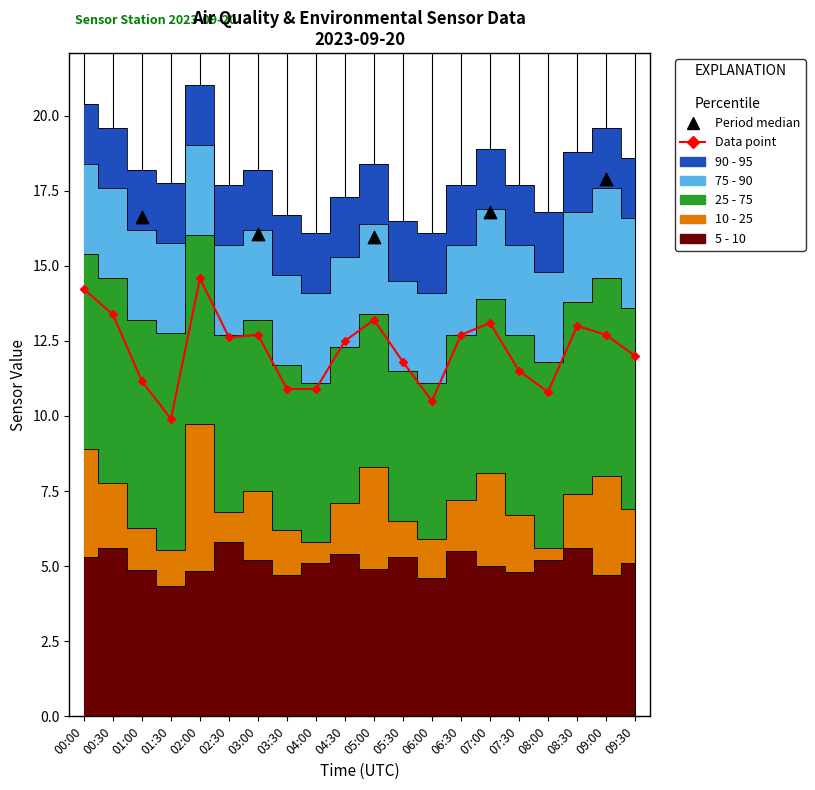

At which category is the sum across all series the highest?

02:00